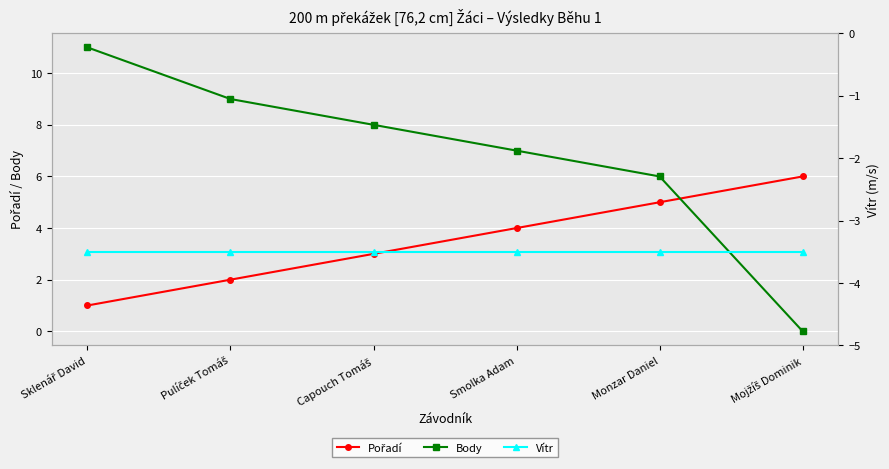

True or false: Vítr has more than 1 points higher than both neighbors.

False